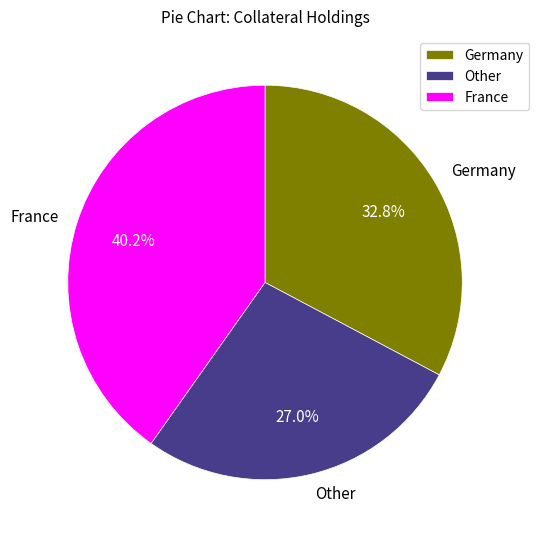

What is the largest slice in the pie chart?

France